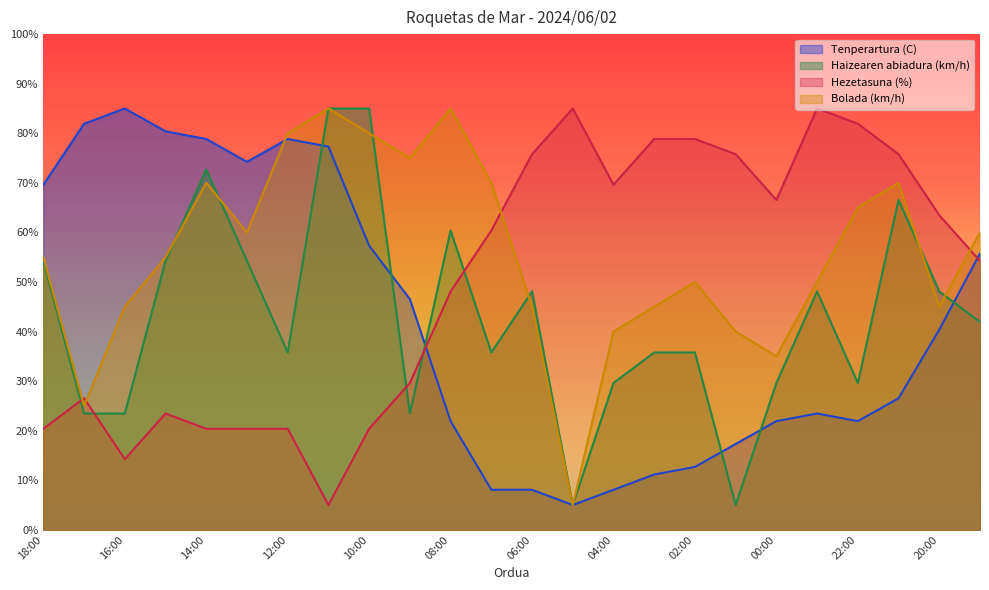

Is the value of Bolada (km/h) at 07:00 greater than the value of Haizearen abiadura (km/h) at 14:00?

No